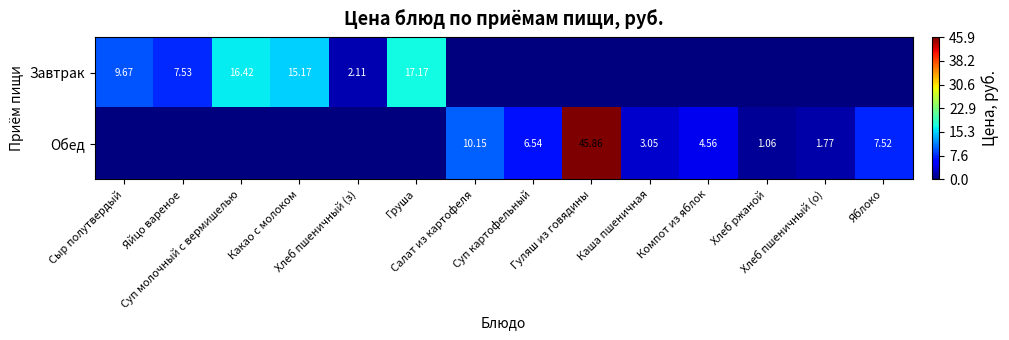

At how many categories does at least one series exceed 23?

1